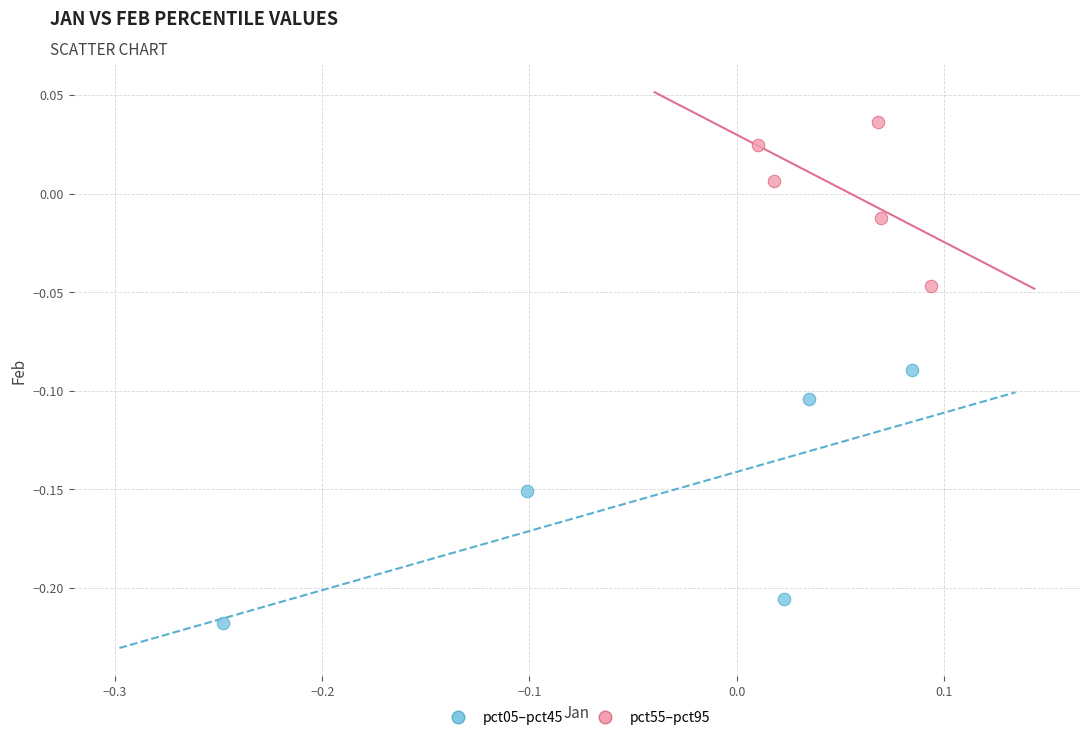

Which series reaches the maximum Y coordinate?

pct55–pct95